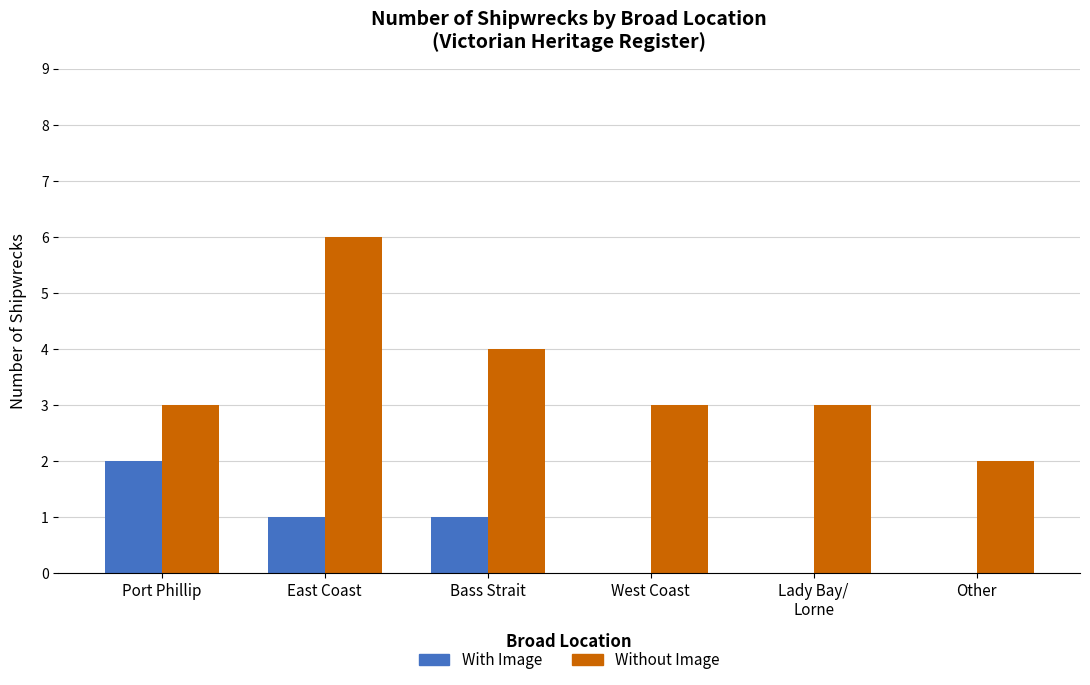

What is the average value of the With Image series?

1